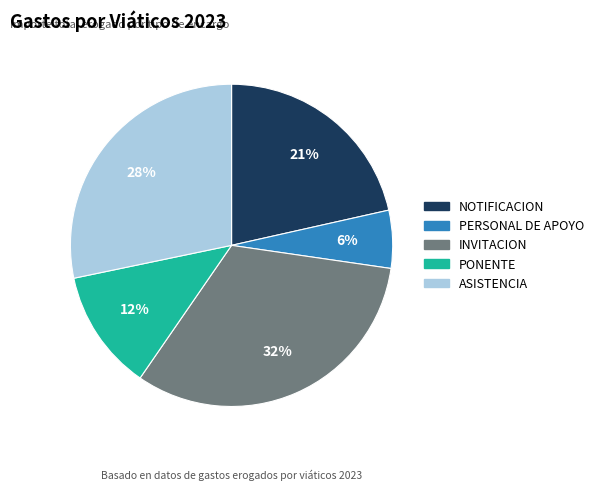

Which category has the biggest portion of the pie?

INVITACION